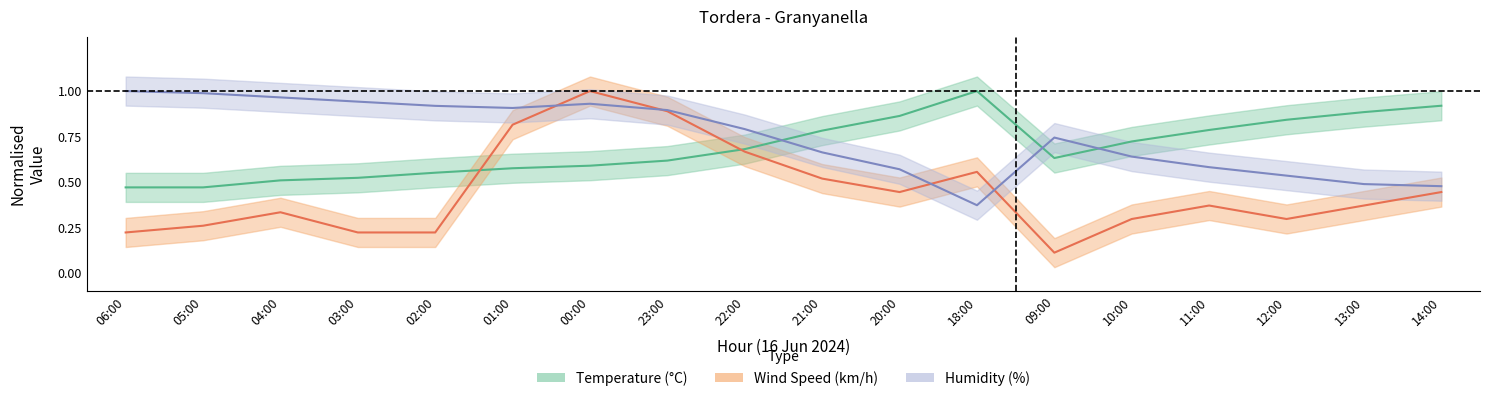

How many categories are shown in the chart?

18